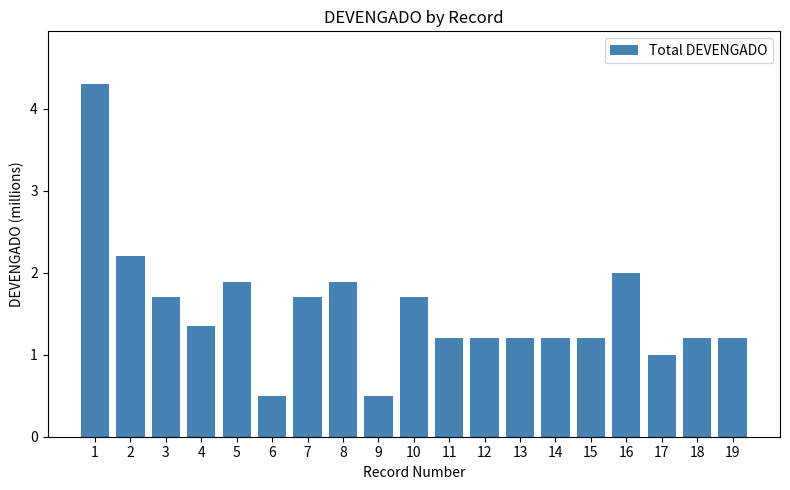

What is the change in value from 8 to 10?

-0.2